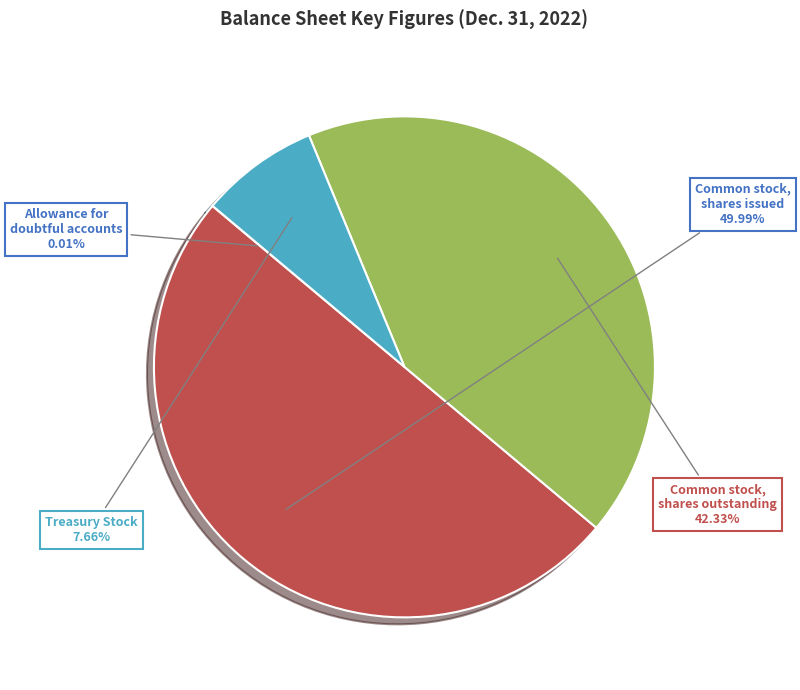

Which slice is the largest?

Common stock, shares issued